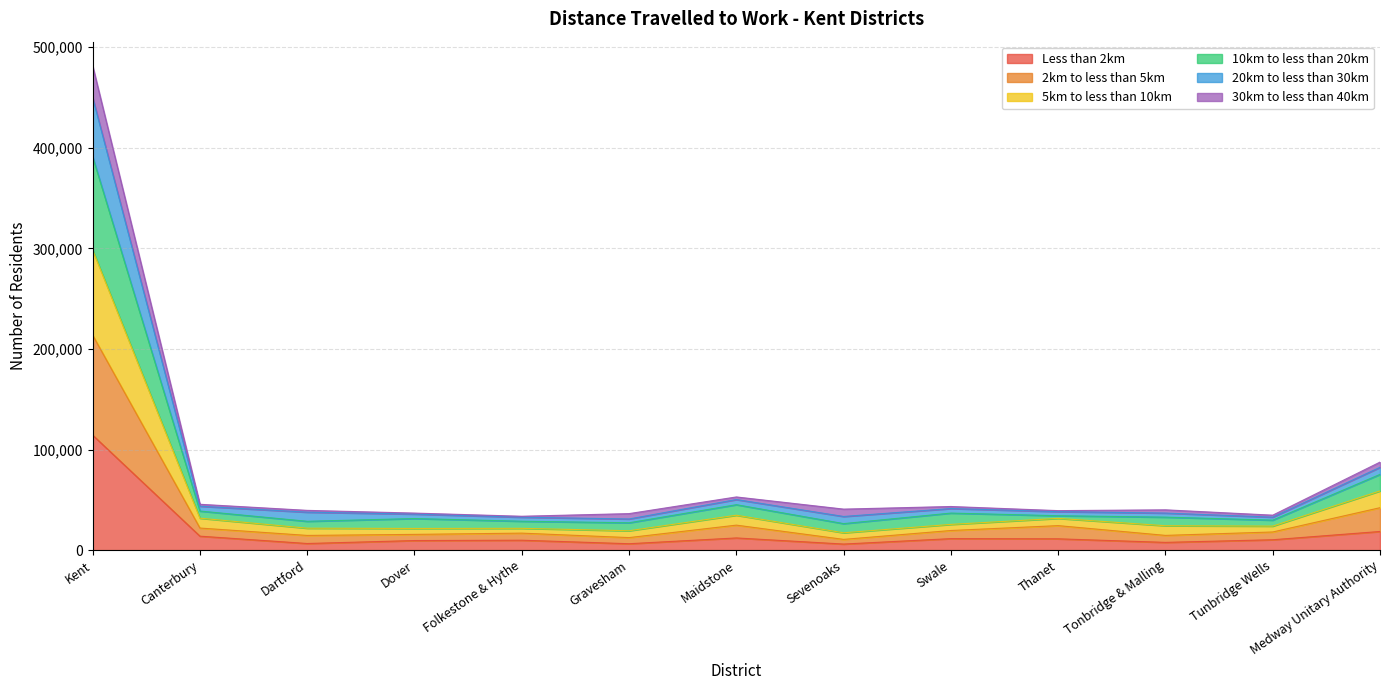

What is the value of the Less than 2km point at the 8th from the left?

6017